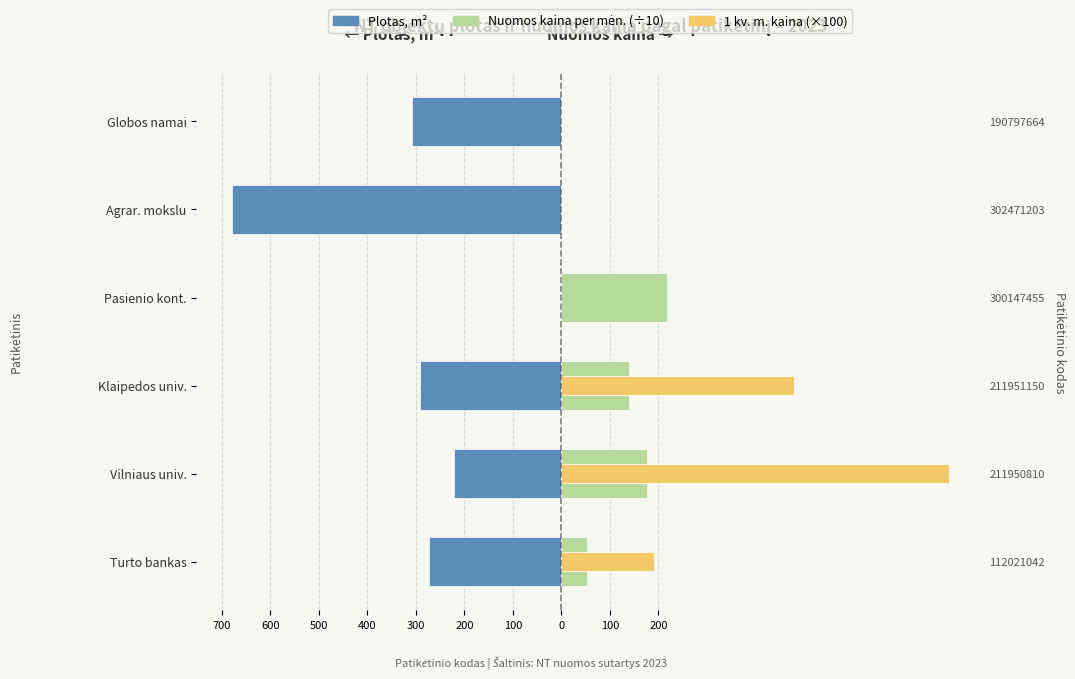

What is the maximum value for 1 kv. m. kaina (×100)?

798.0